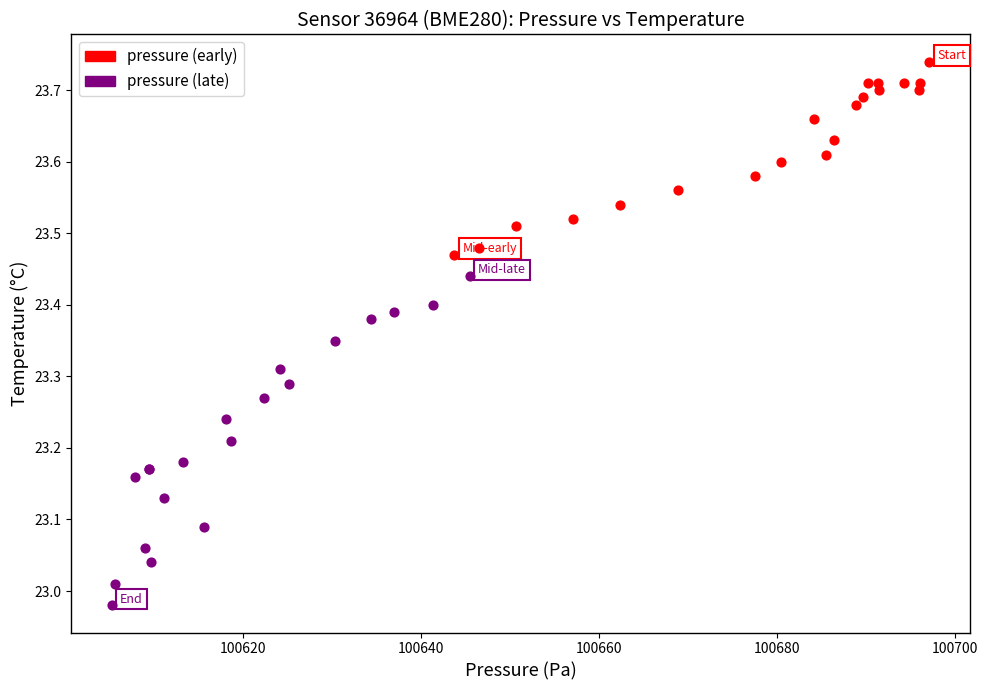

Which series contains the lowest Y value?

pressure (late)